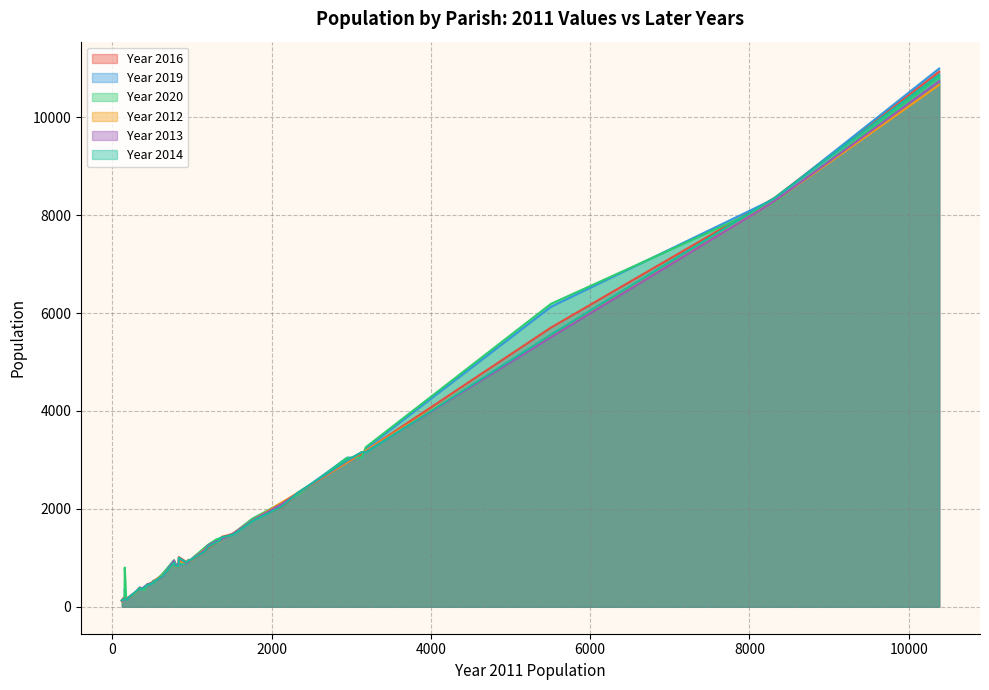

Is it true that Year 2014 equals 1412 at 790?

False